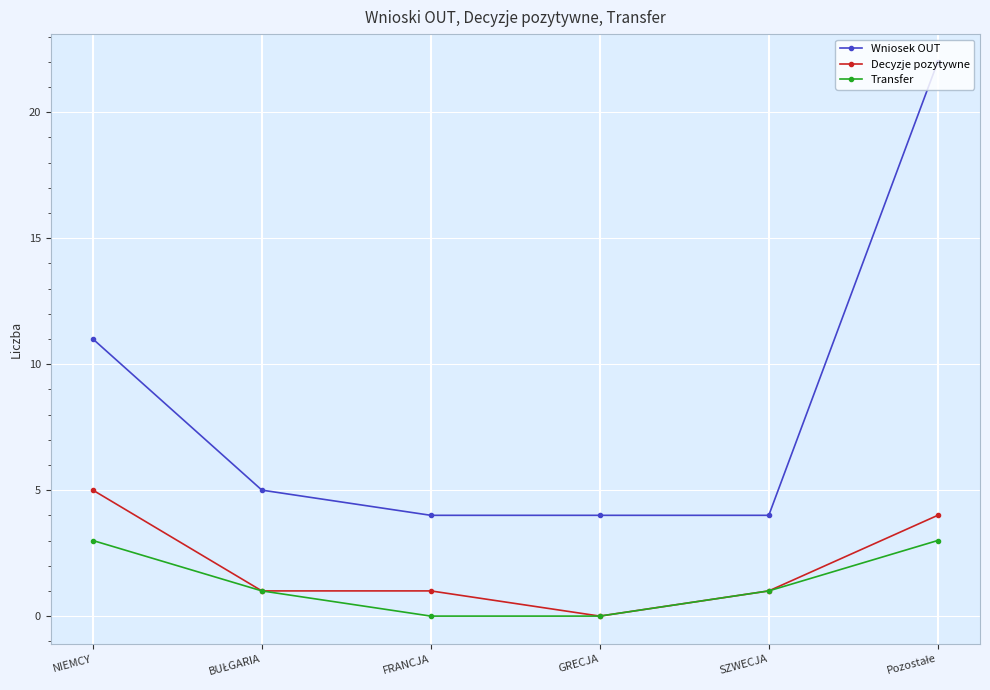

List the series in order of their peak value, lowest first.

Transfer, Decyzje pozytywne, Wniosek OUT